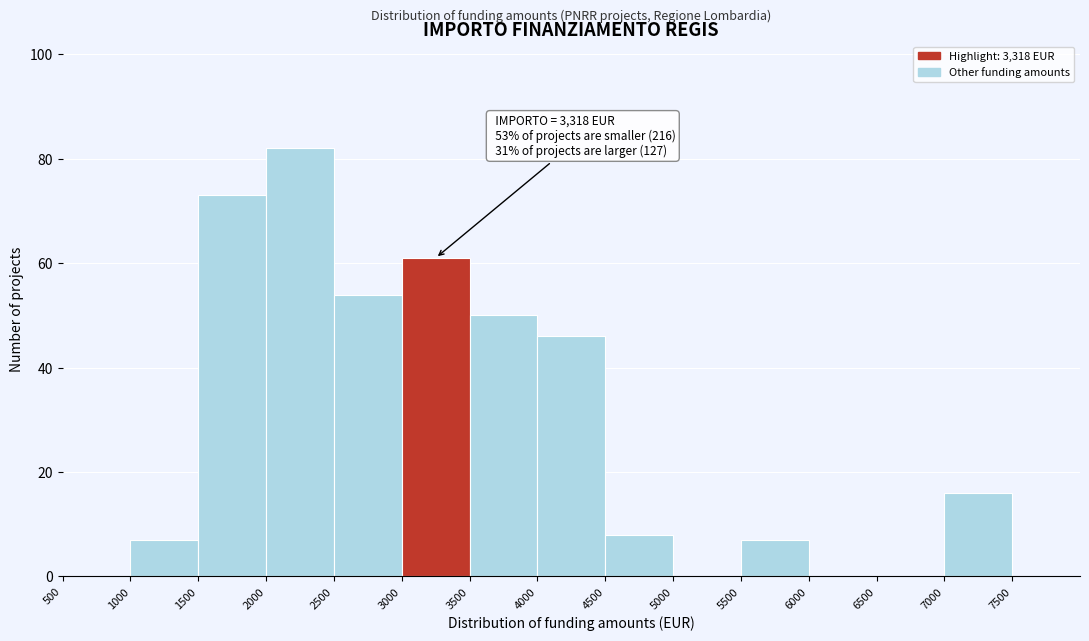

Which range on the x-axis has the tallest bar?

2000 to 2500